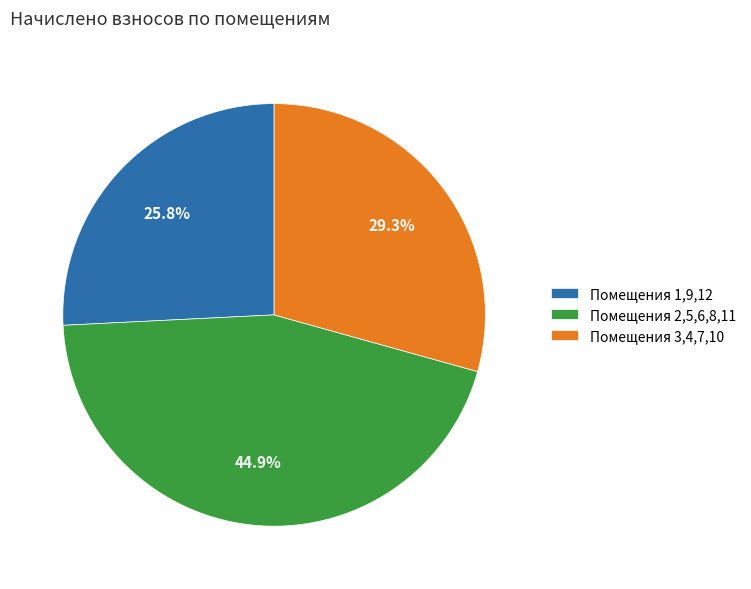

Is there a majority slice in this chart?

No